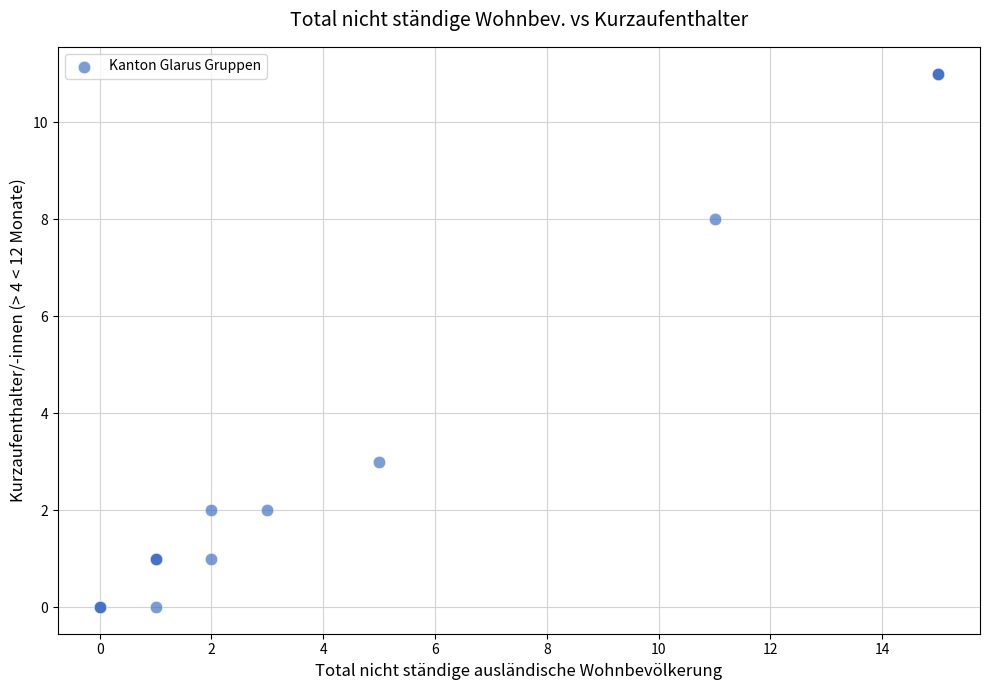

What Y value in the scatter plot is closest to 5?

3